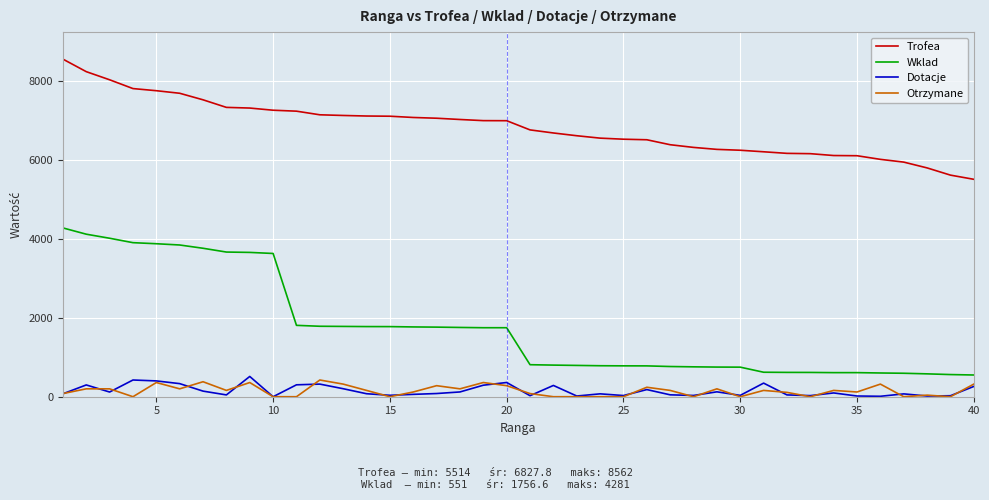

True or false: Wklad and Dotacje cross at least once.

False